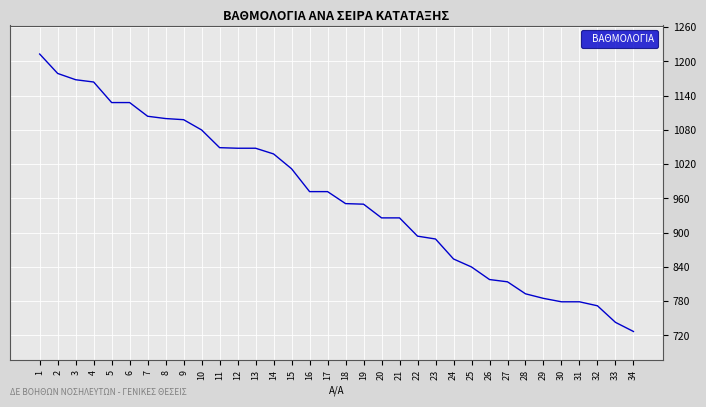

Read the value at 26, to the nearest 5.

820